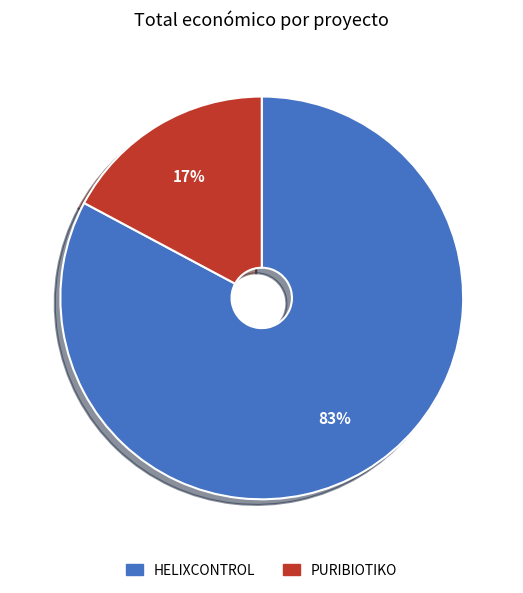

Which slice is the smallest?

PURIBIOTIKO